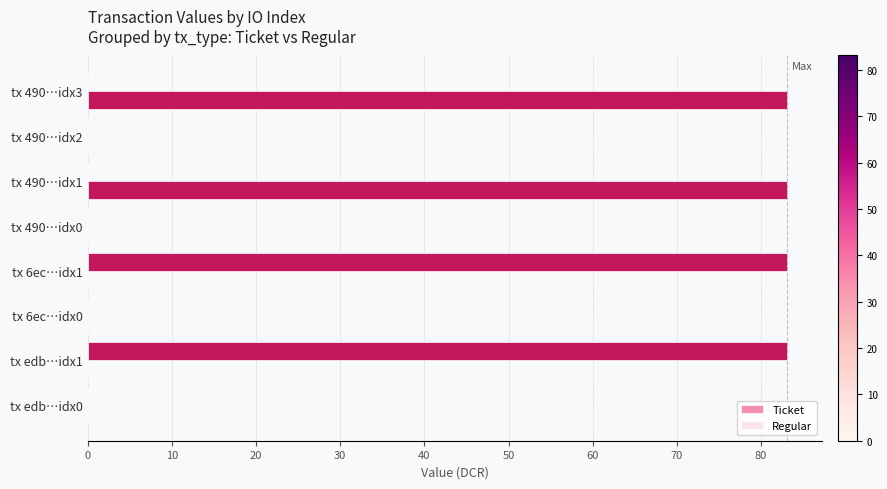

Count the number of data series in this chart.

2